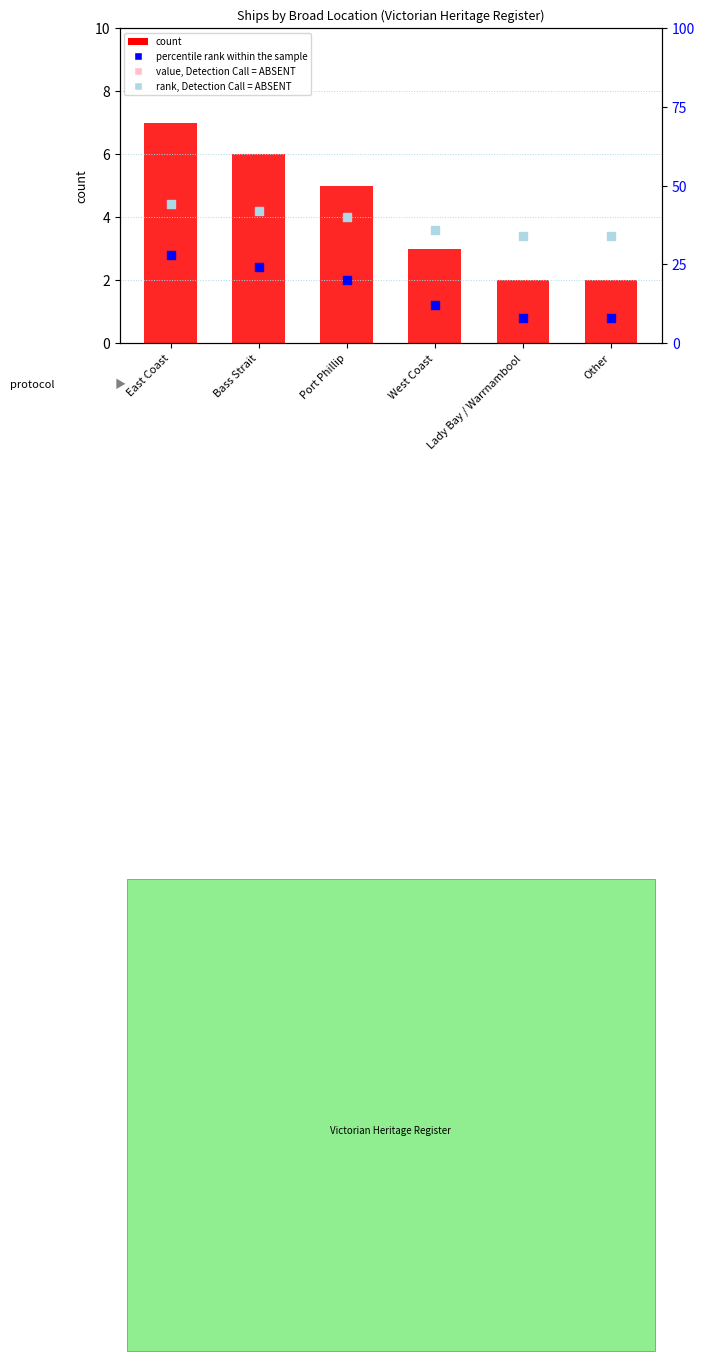

Which series reaches the minimum Y coordinate?

count